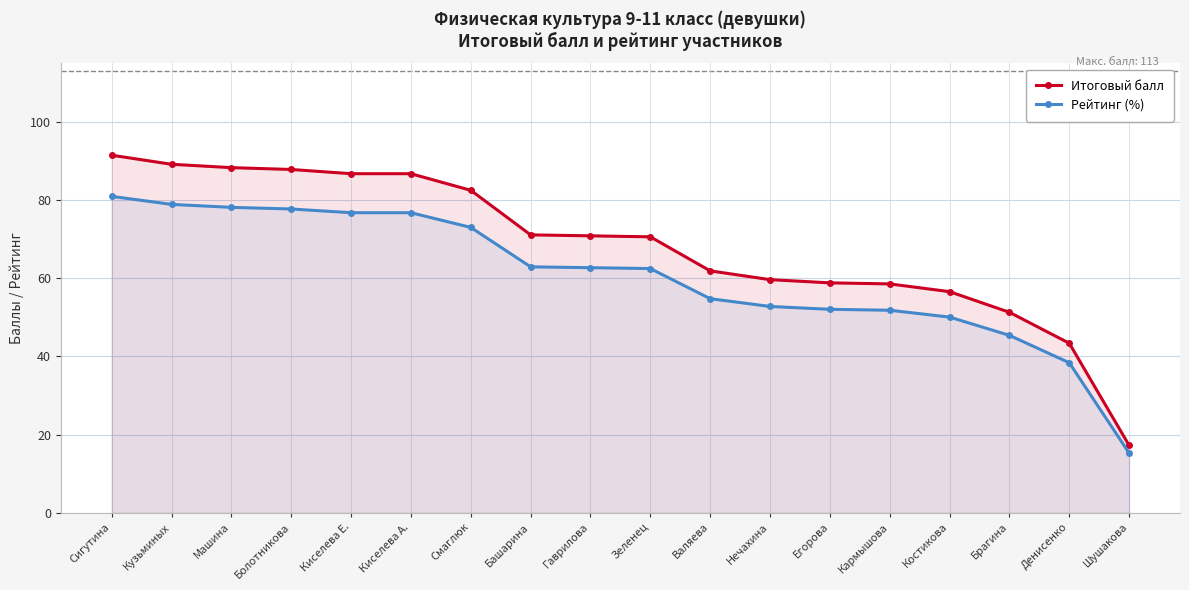

Reading right to left, list all the values displayed in this chart.

Итоговый балл: Шушакова=17.2	Денисенко=43.4	Брагина=51.3	Костикова=56.6	Кармышова=58.6	Егорова=58.8	Нечахина=59.7	Валяева=61.9	Зеленец=70.6	Гаврилова=70.9	Башарина=71.1	Смаглюк=82.5	Киселева А.=86.8	Киселева Е.=86.8	Болотникова=87.8	Машина=88.3	Кузьминых=89.2	Сигутина=91.5
Рейтинг (%): Шушакова=15.3	Денисенко=38.4	Брагина=45.4	Костикова=50.1	Кармышова=51.8	Егорова=52.1	Нечахина=52.8	Валяева=54.8	Зеленец=62.5	Гаврилова=62.7	Башарина=62.9	Смаглюк=73.0	Киселева А.=76.8	Киселева Е.=76.8	Болотникова=77.7	Машина=78.2	Кузьминых=78.9	Сигутина=81.0